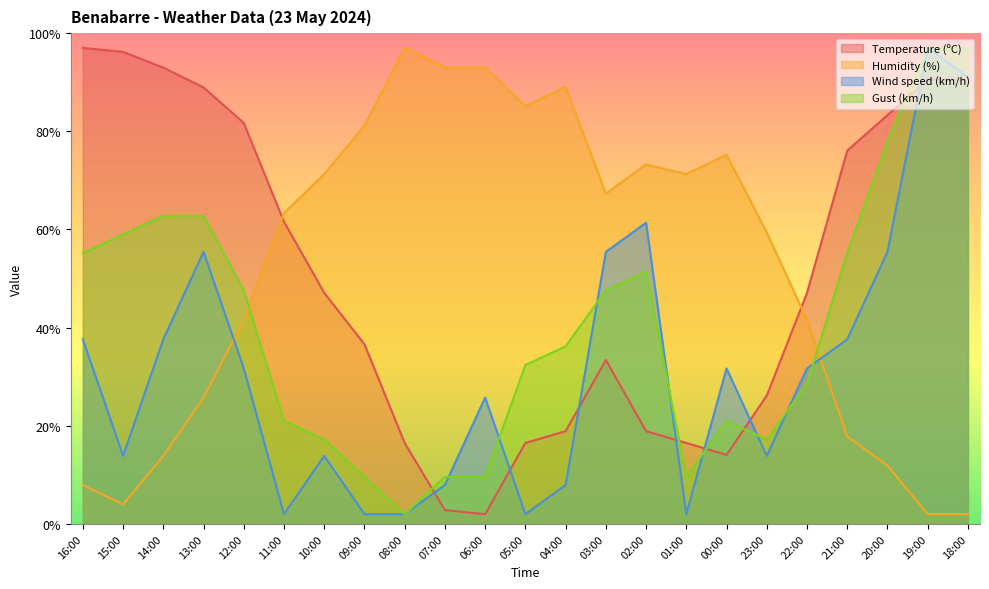

True or false: Temperature (ºC) has a value of 83.3 at 20:00.

True